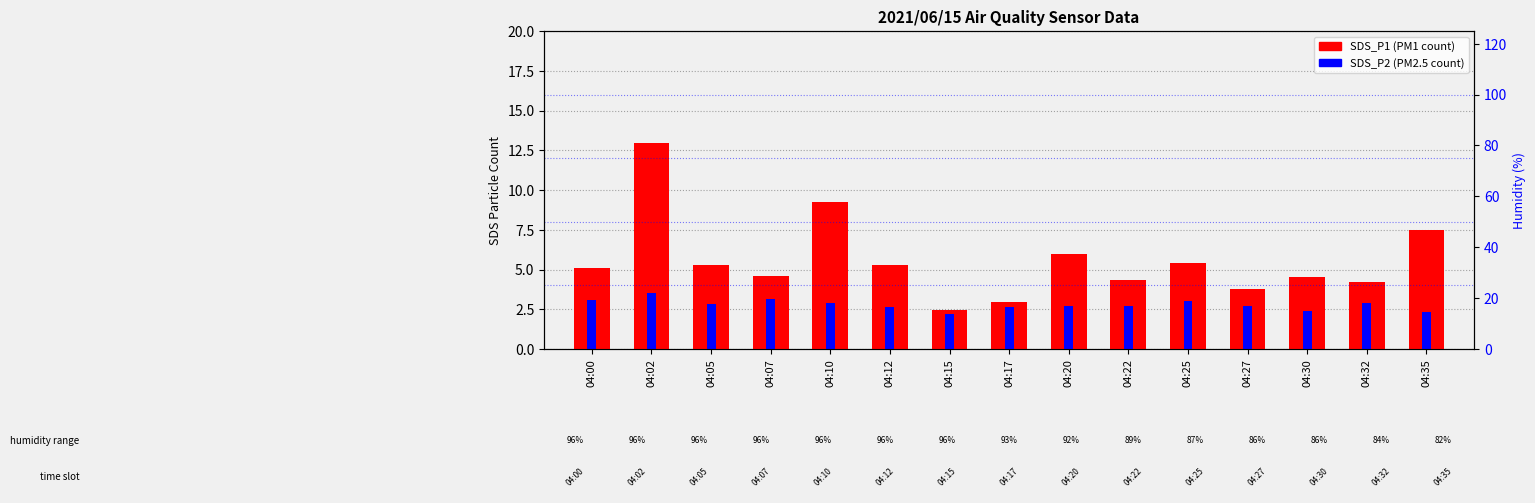

What are all the series names shown in the legend?

SDS_P1, SDS_P2